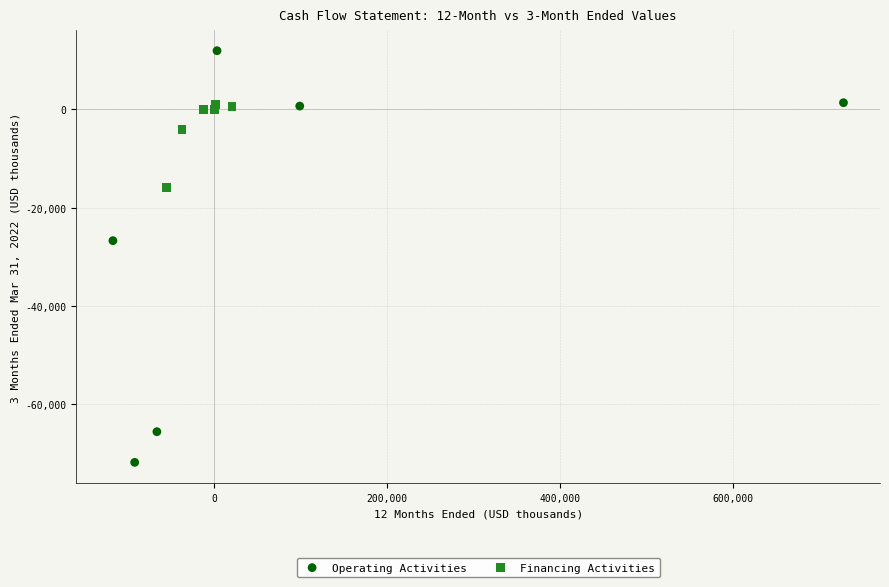

Which series contains the highest Y value?

Operating Activities